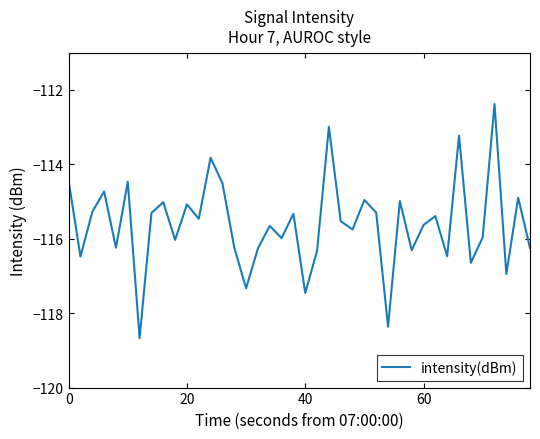

What is the smallest value displayed?

-118.7